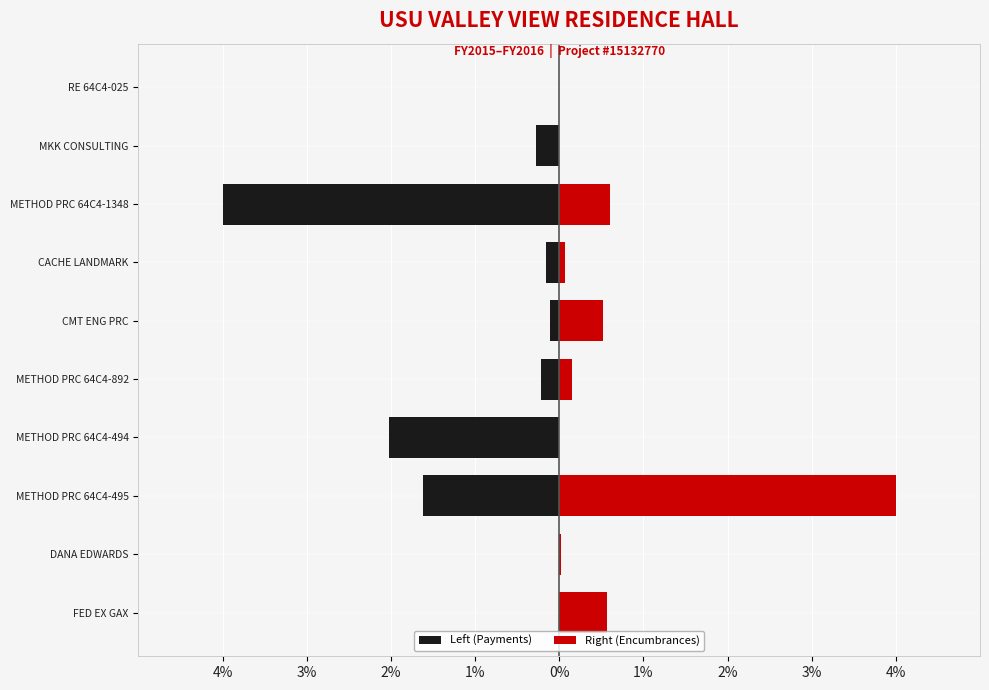

The value of Left (Payments) at METHOD PRC 64C4-495 is -1.6. True or false?

True